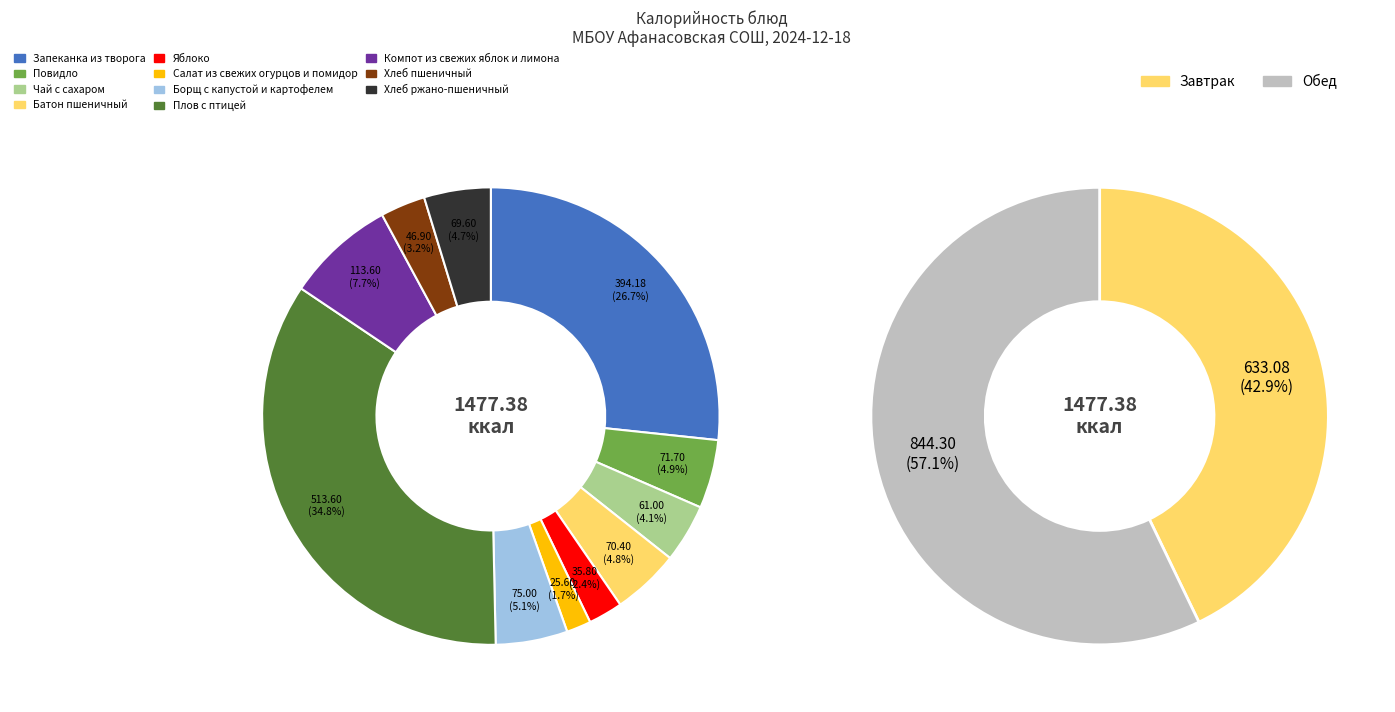

To the nearest percent, what is the average slice percentage?

9%